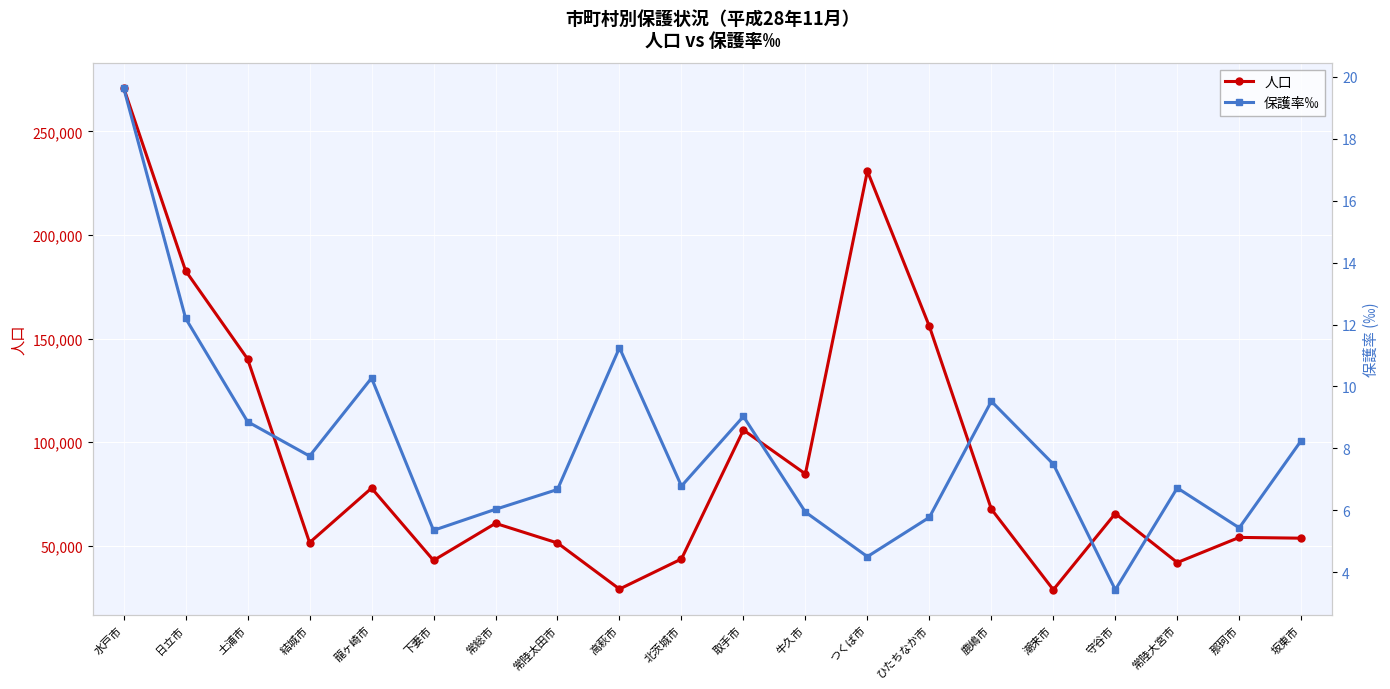

What is the value of the 保護率‰ point at the 10th from the left?

6.8